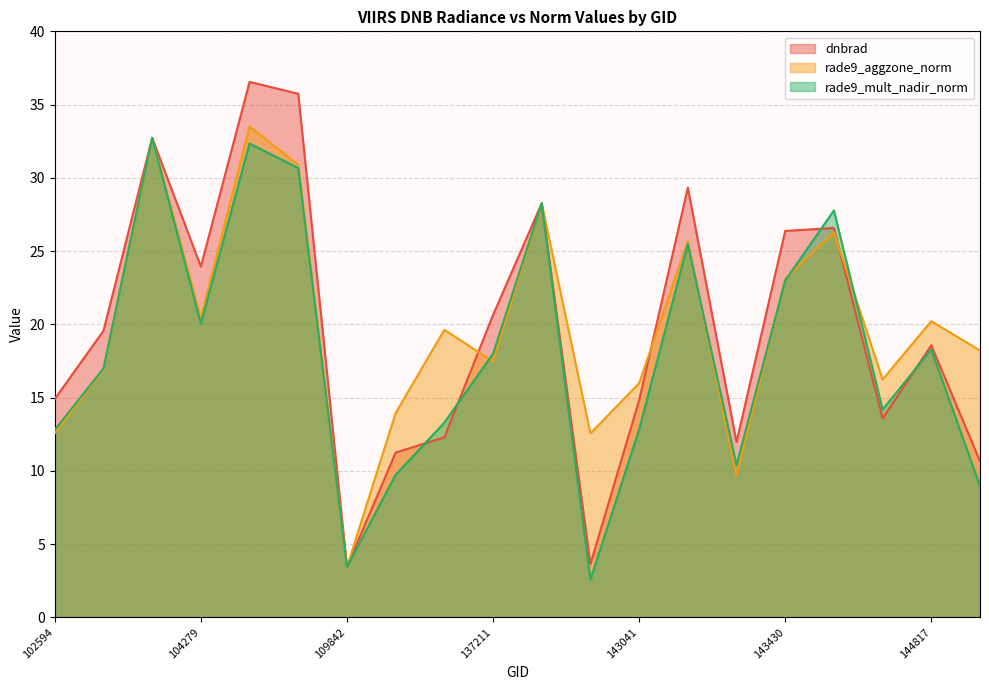

What is the value of the rade9_aggzone_norm point at the 11th from the left?

28.3